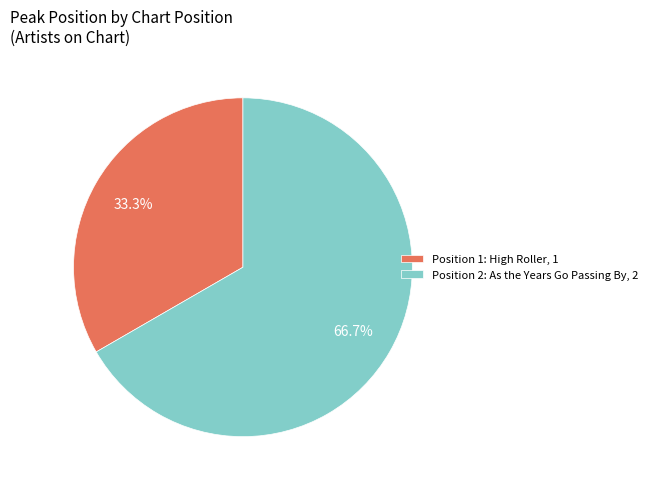

Which slice is the largest?

Position 2: As the Years Go Passing By, 2